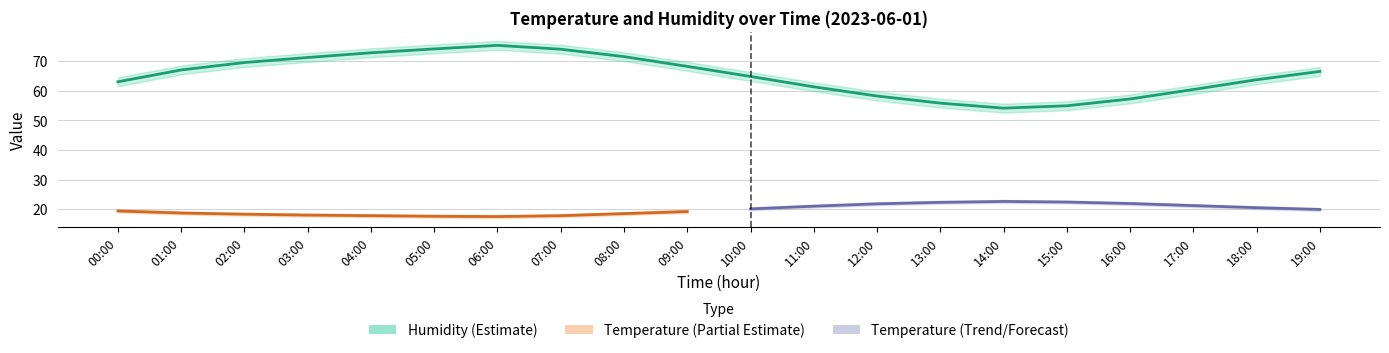

True or false: temperature has a value of 19.9 at 19:00.

True